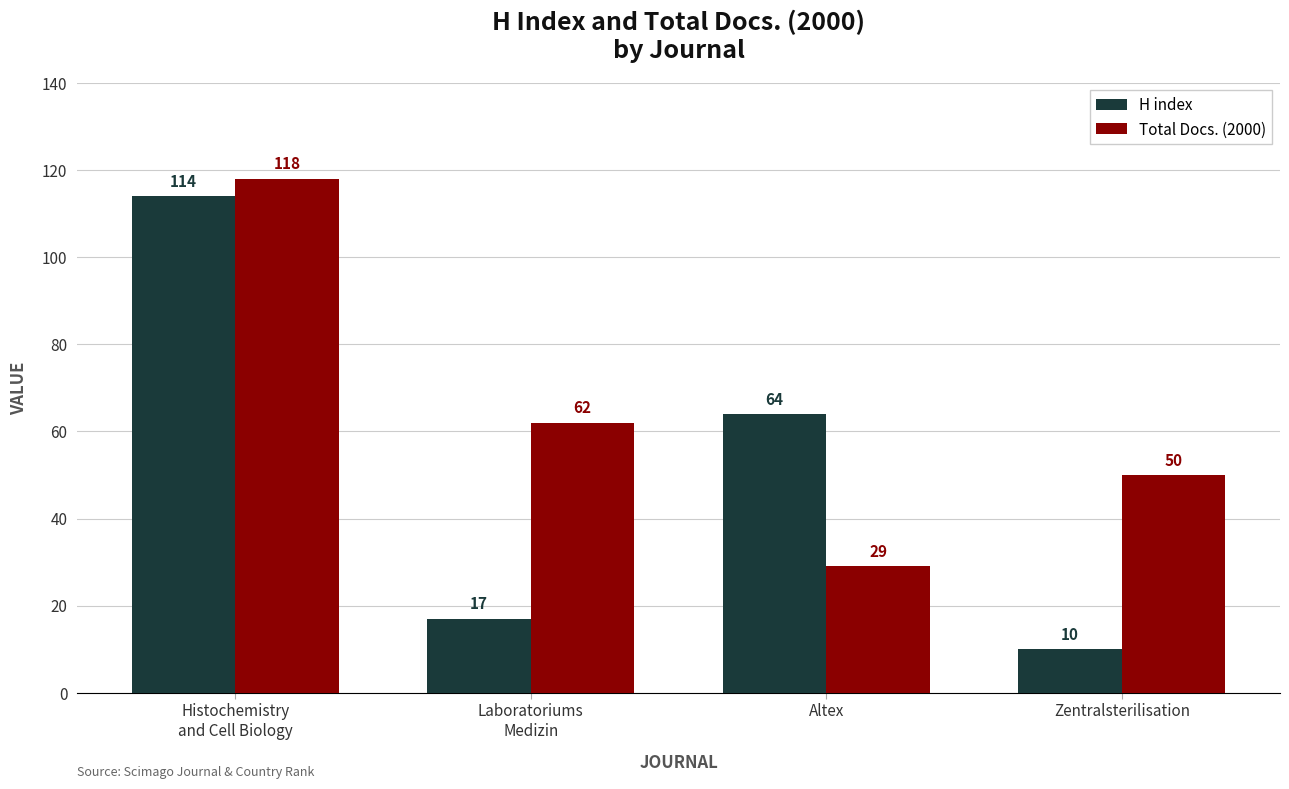

What is the difference between the highest and lowest values at Altex?

35